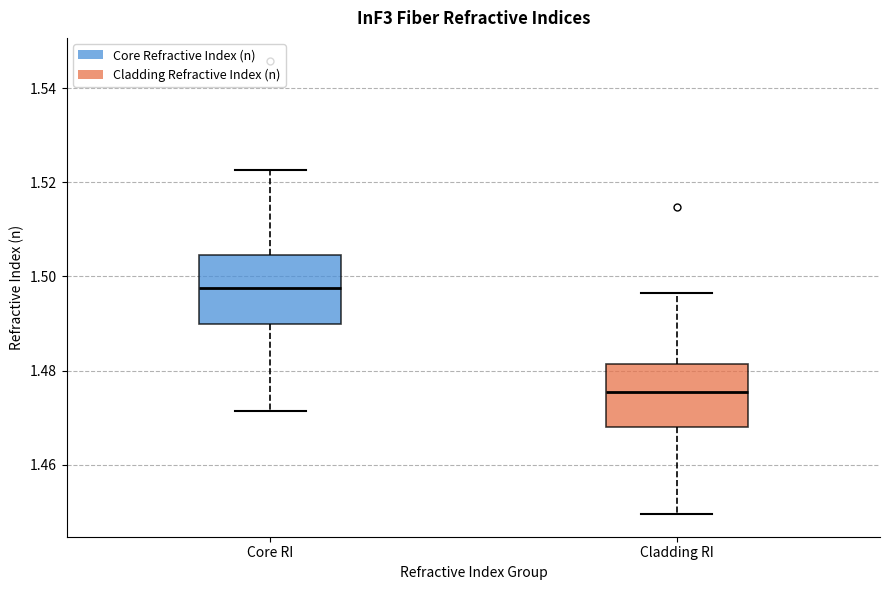

Reading left to right, read every box against the y-axis: the position of its median line, the range the box covers, and the ends of its whiskers. The values are not printed on the chart, so give them approximately, as read against the axis.

Core RI: median 1.498, box 1.490 to 1.504, whiskers 1.472 to 1.522
Cladding RI: median 1.476, box 1.468 to 1.482, whiskers 1.450 to 1.496